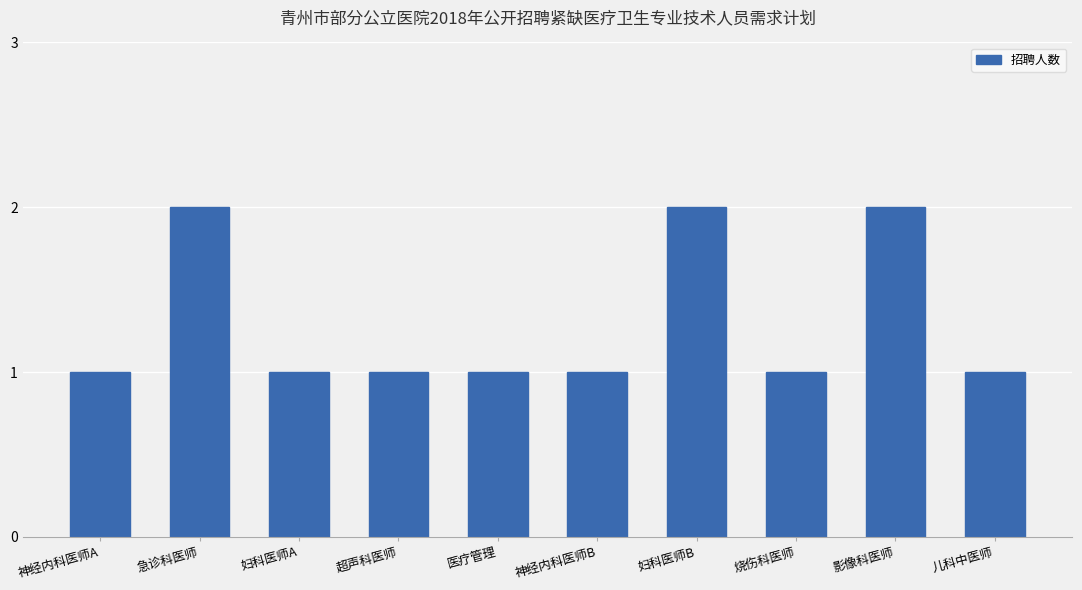

Are the bars horizontal?

No